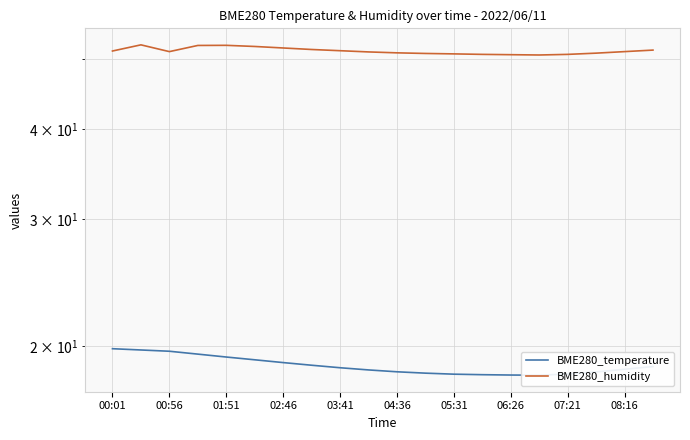

True or false: BME280_humidity and BME280_temperature intersect in this chart.

False